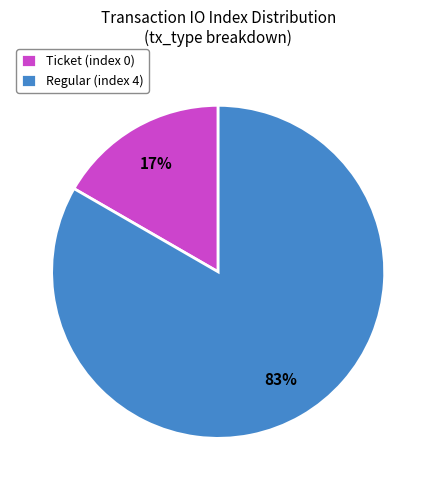

Do Regular (index 4) and Ticket (index 0) together represent more than half of the pie?

Yes